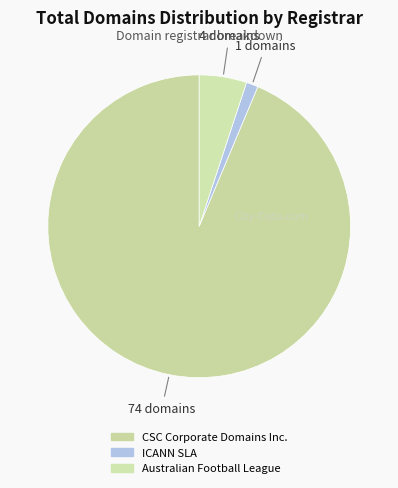

To the nearest percent, what is the average slice percentage?

33%